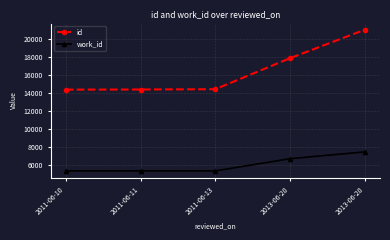

True or false: work_id has a value of 5366 at 2011-06-11.

True